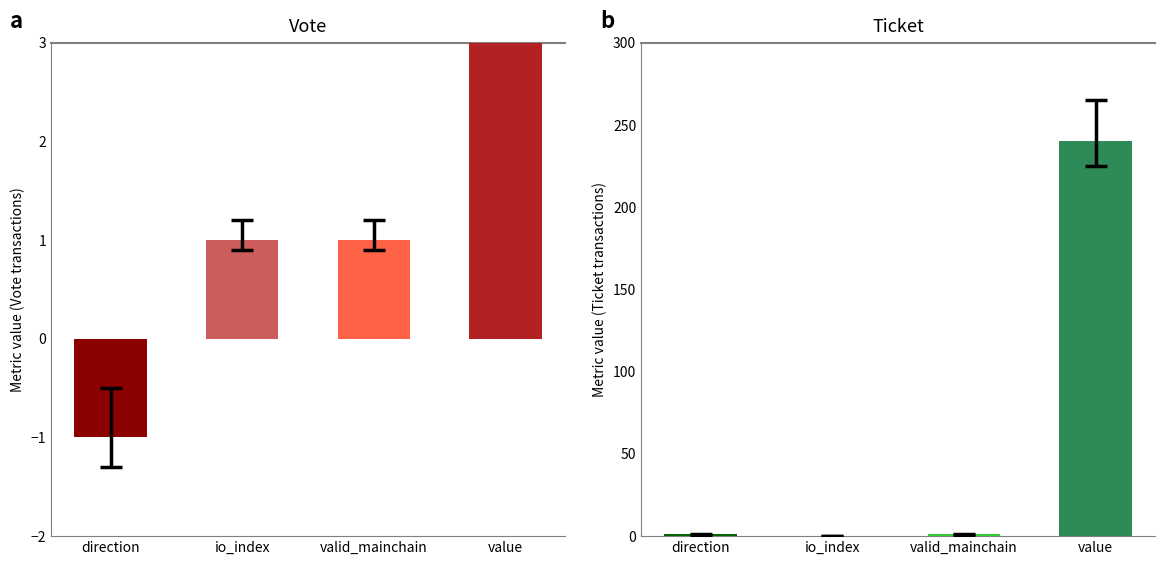

Reading left to right, extract all data points from this chart.

Vote: -1.0	1.0	1.0	240.3
Ticket: 1.0	0.0	1.0	240.3